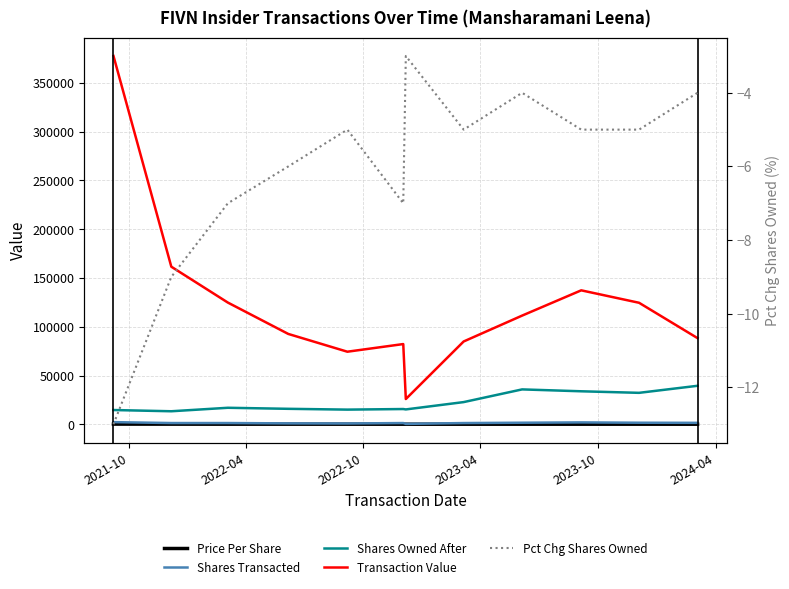

True or false: Shares Transacted has more than 0 interior local peaks.

True